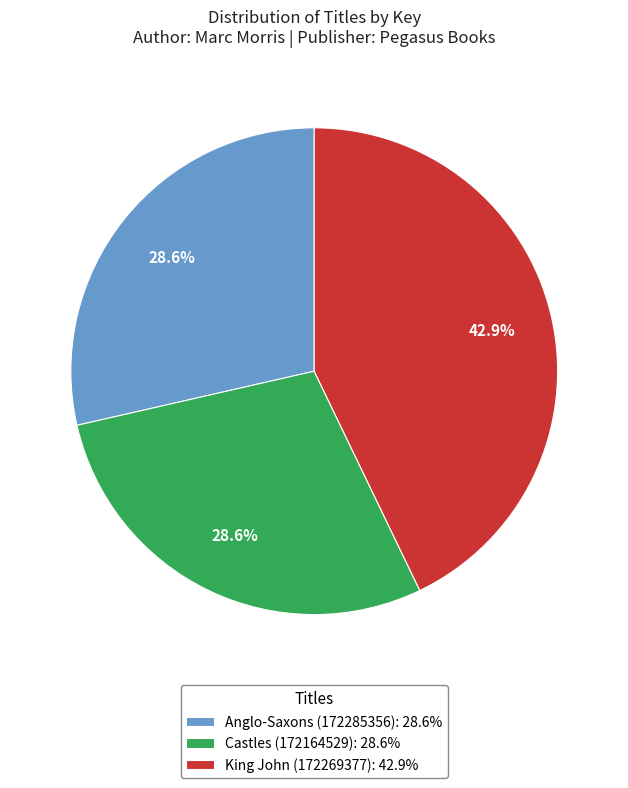

What is the ratio of the value at Castles (172164529) to the value at King John (172269377)?

0.7